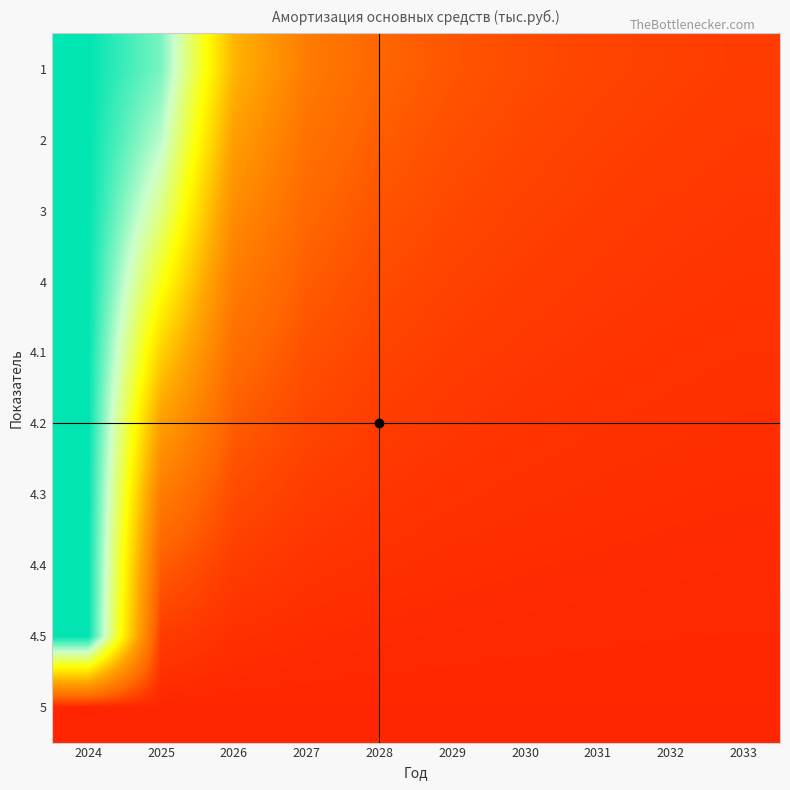

What is the total value across all series at 2026?

224.9